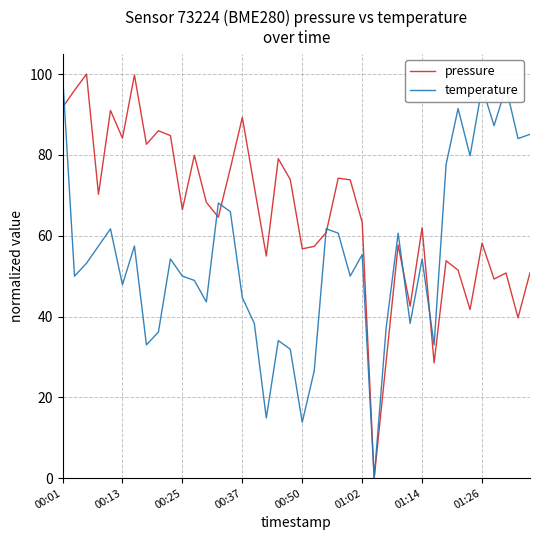

Which series has the largest total across all categories?

pressure